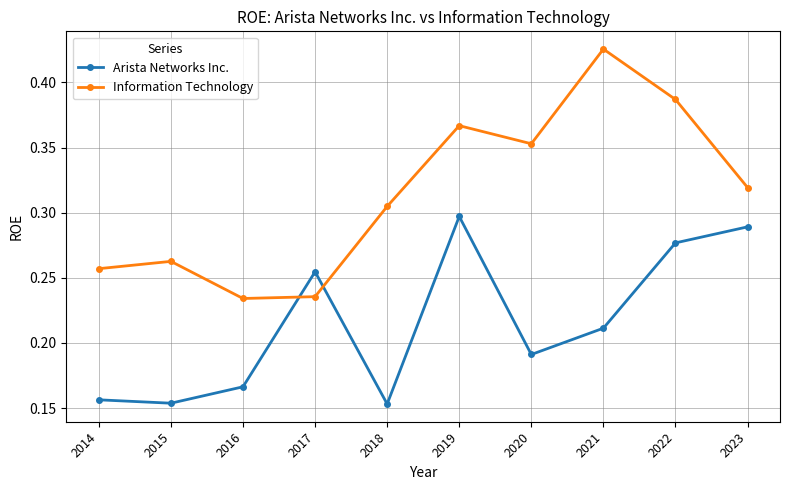

How many Arista Networks Inc. values are between 0 and 1?

10